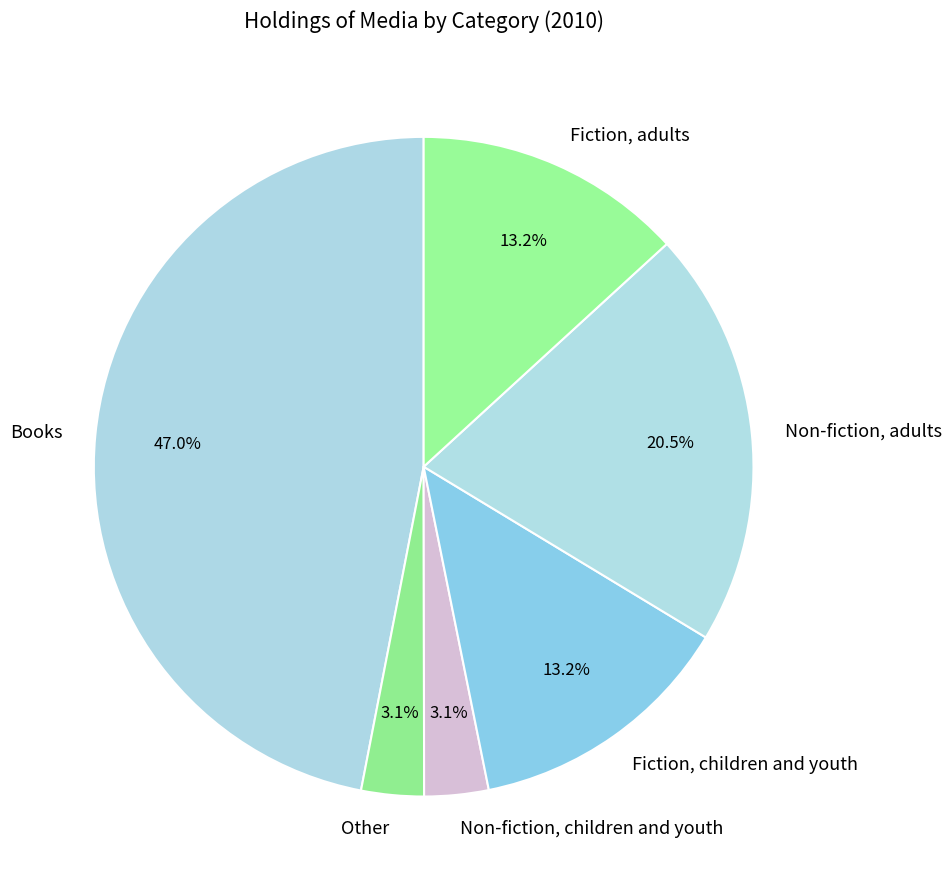

What percentage is the Books slice, to the nearest percent?

47%